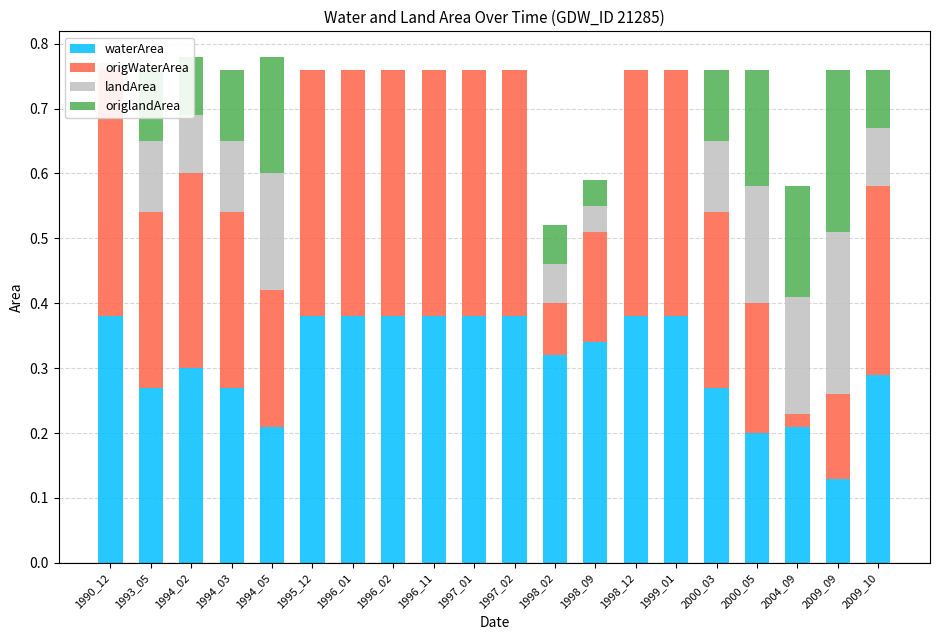

What is the average value of the origWaterArea series?

0.3